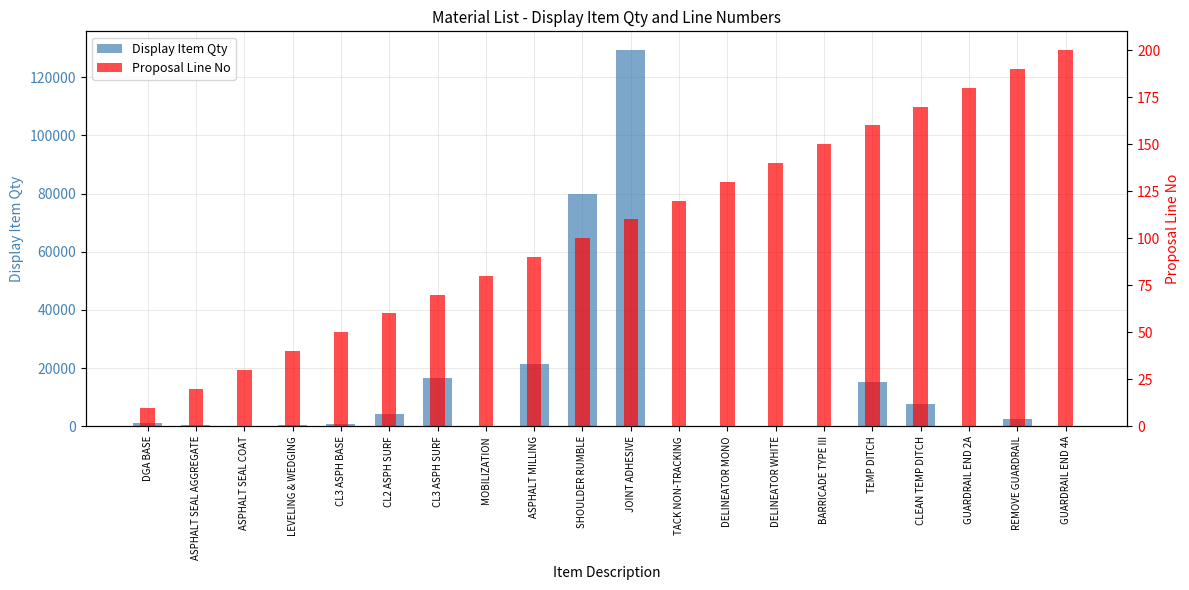

What is the total value across all series at CL3 ASPH BASE?

800.0